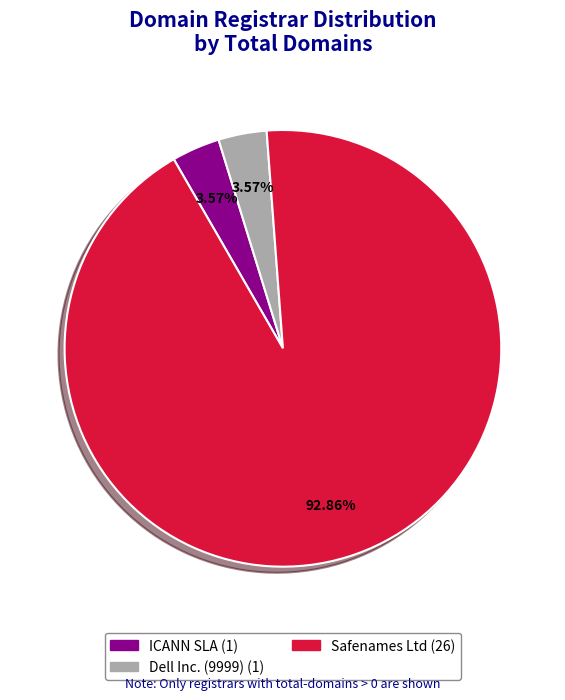

The Dell Inc. (9999) slice represents 4% of the pie. True or false?

True